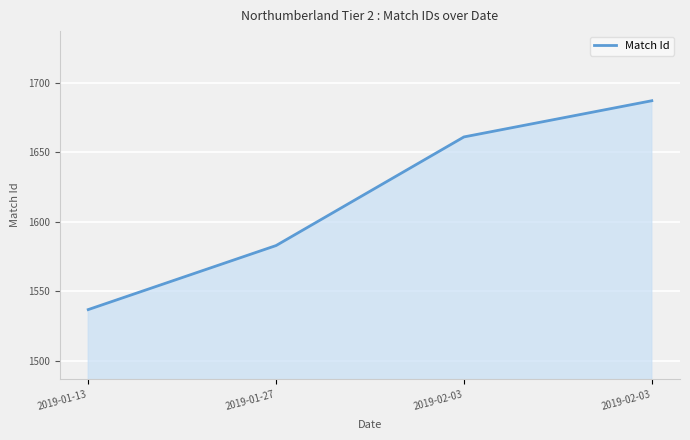

True or false: the data has more than 0 interior local peaks.

False